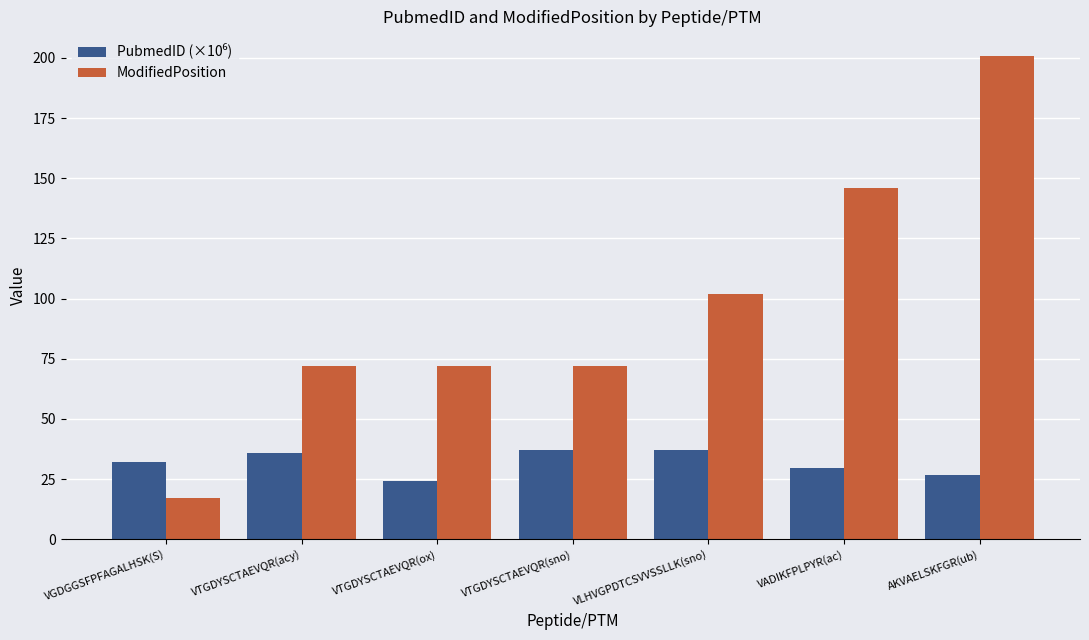

Is it true that ModifiedPosition equals 132.9 at VLHVGPDTCSVVSSLLK(sno)?

False